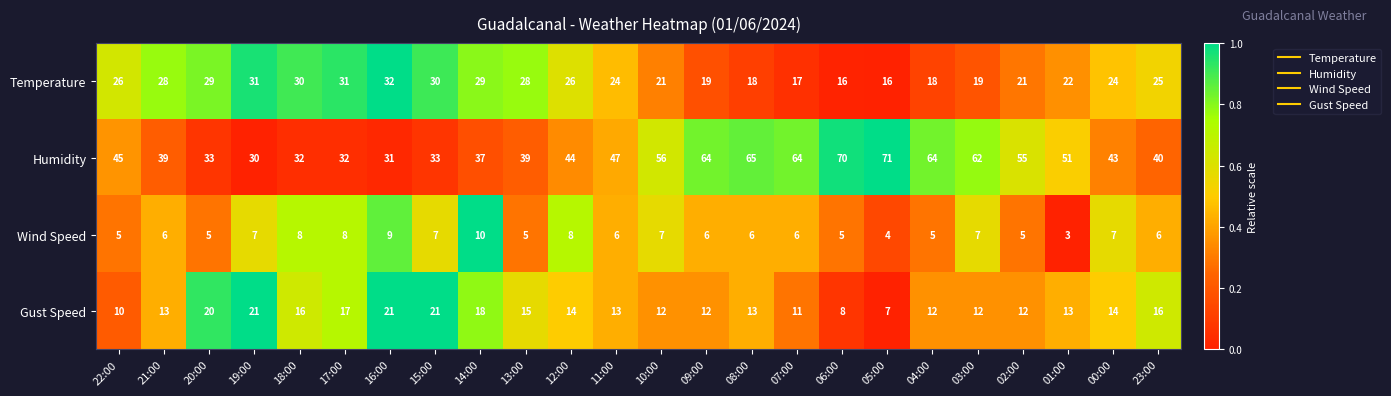

Is it true that Wind Speed equals 5 at 12:00?

False